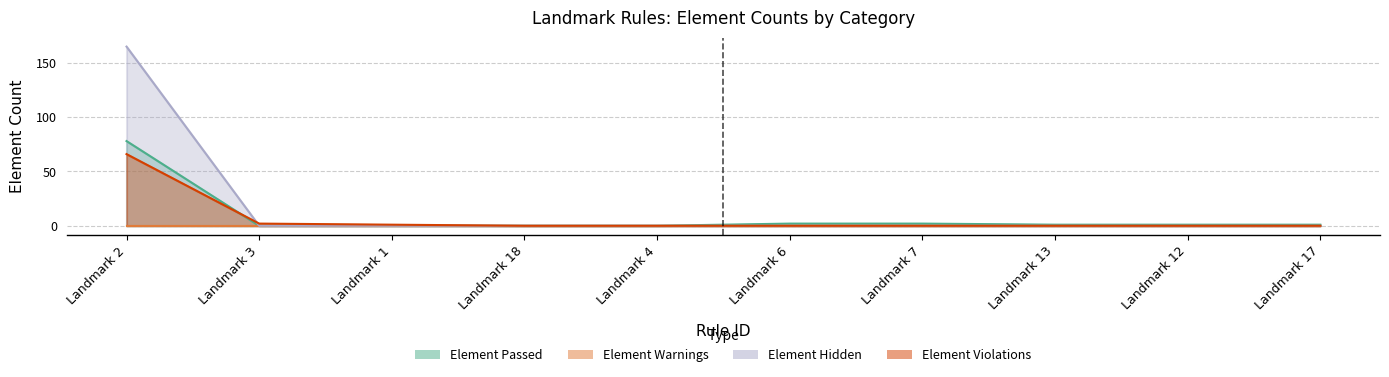

What position from the right is Landmark 4?

6